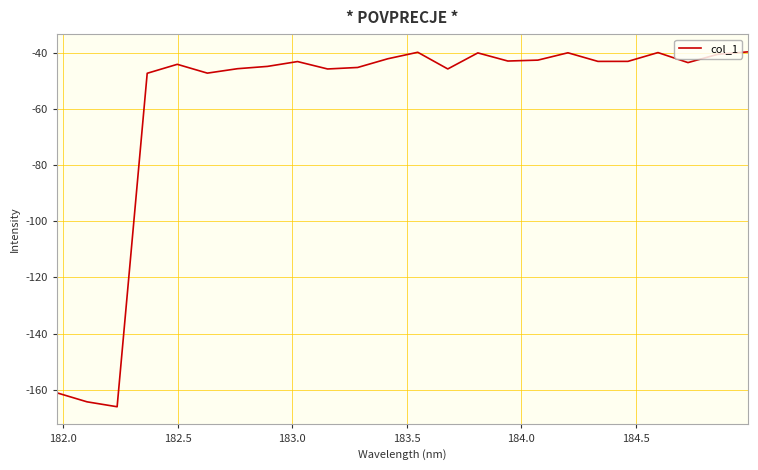

What is the difference between the maximum and minimum values?

126.5